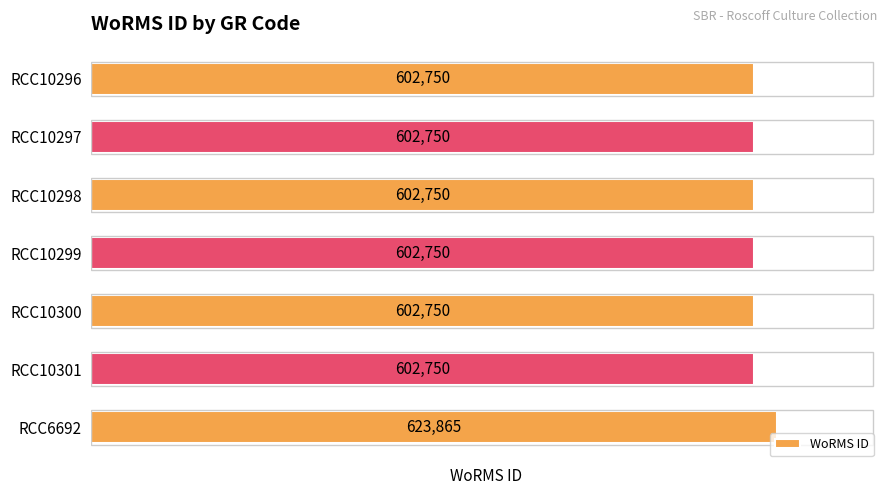

What is the difference between the maximum and minimum values?

21115